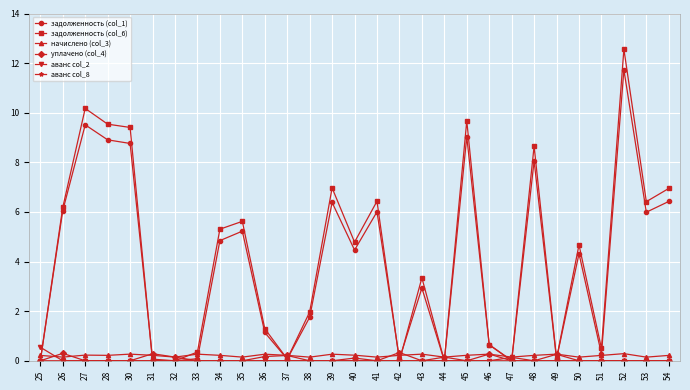

What is the sum of the задолженность (col_6) values at 48 and 27?

18.8